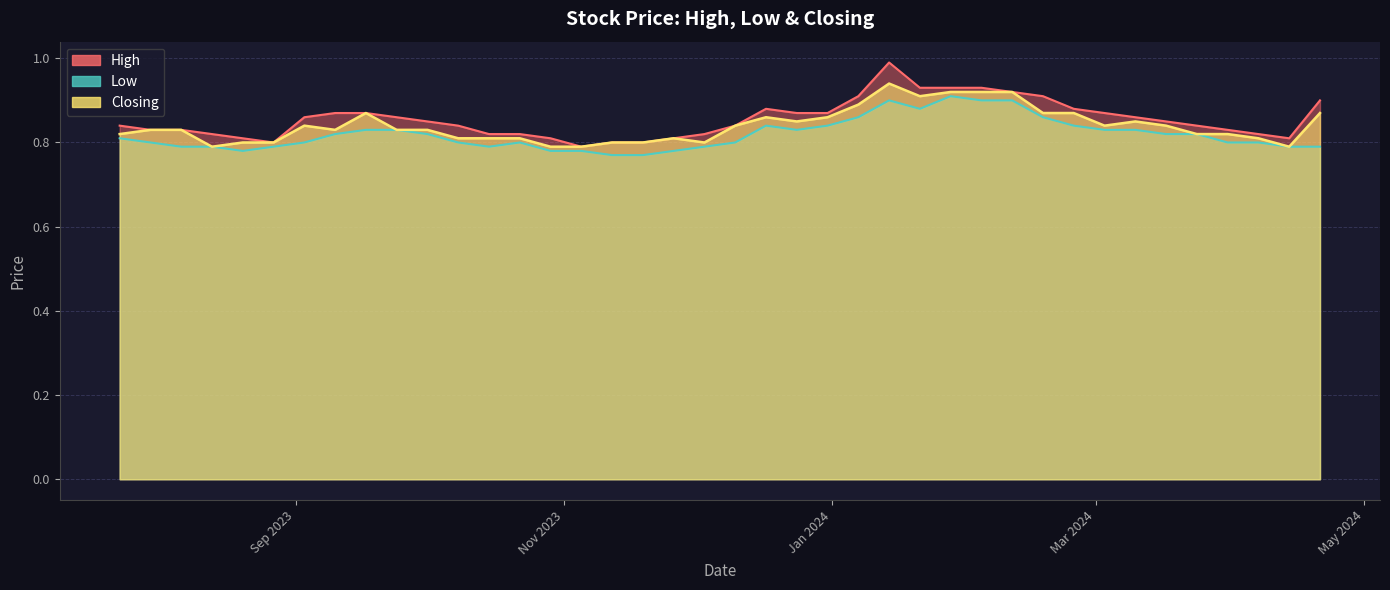

The value of Low at 21/01/2024 is 1.2. True or false?

False